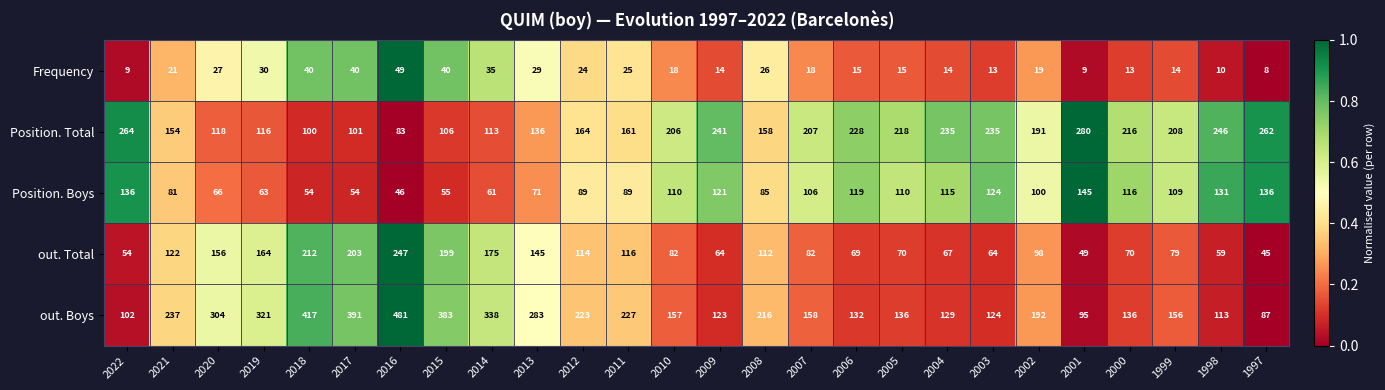

True or false: Position. Boys has a value of 148 at 1999.

False